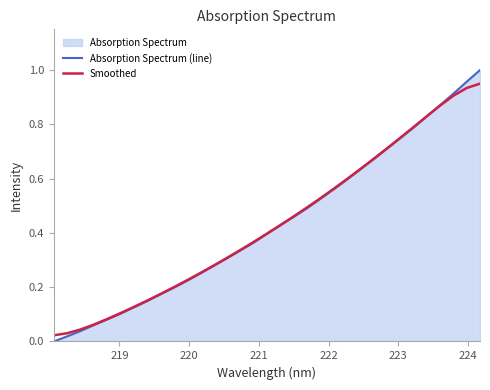

Rank the series by their maximum value, from highest to lowest.

Absorption Spectrum (line), Smoothed